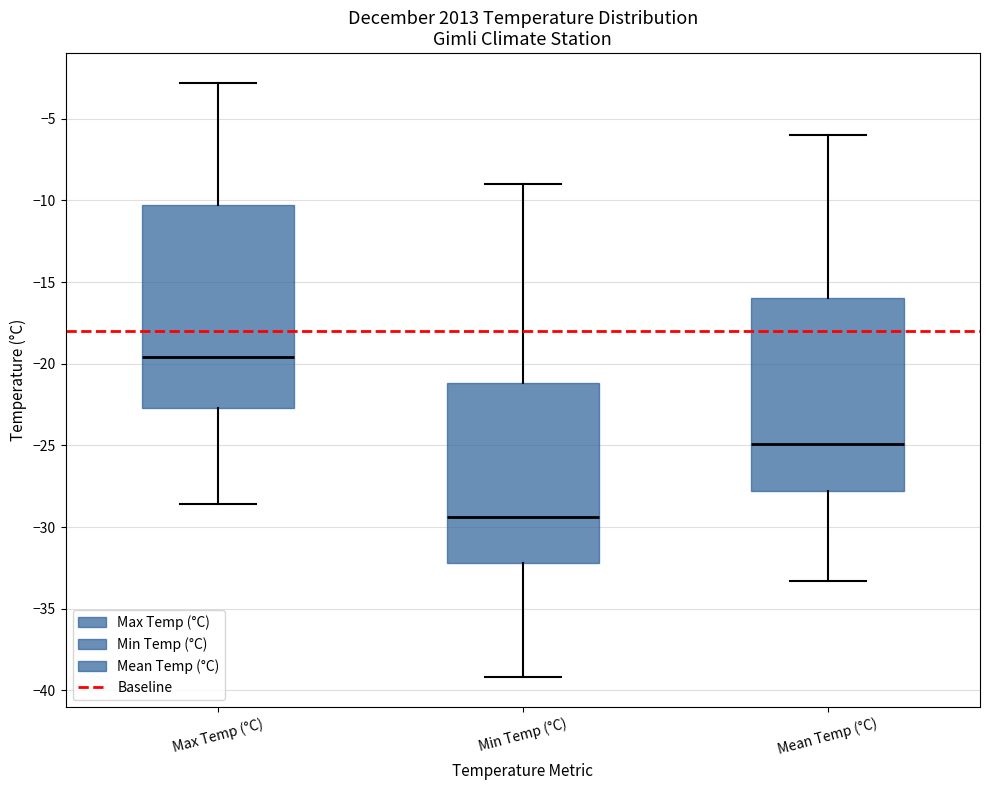

Where is the upper edge of the box for Mean Temp (°C) on the y-axis? The values are not printed on the chart, so give them approximately, as read against the axis.

-16.0